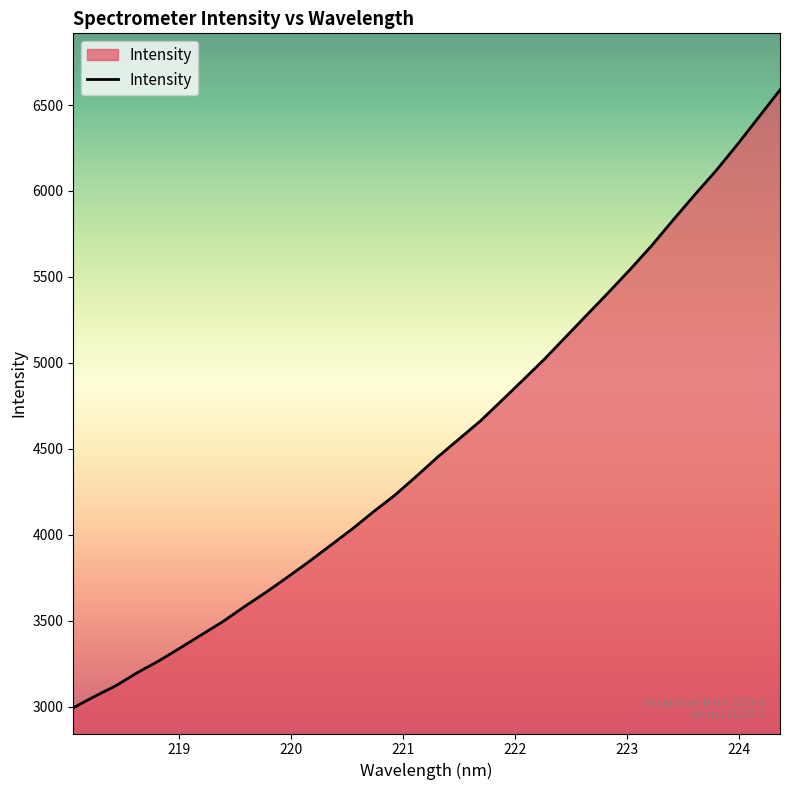

What is the difference between the maximum and minimum values?

3594.6